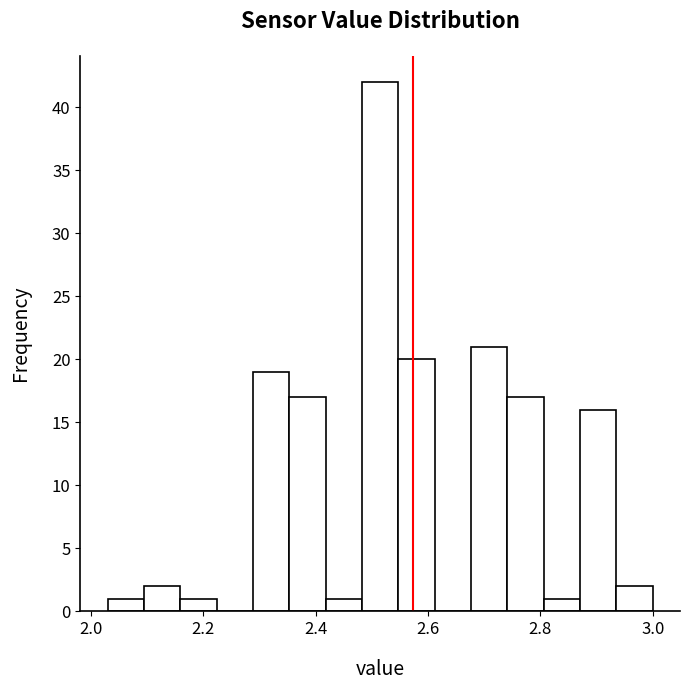

Read against the x-axis, roughly where is the centre of the tallest bar?

2.52